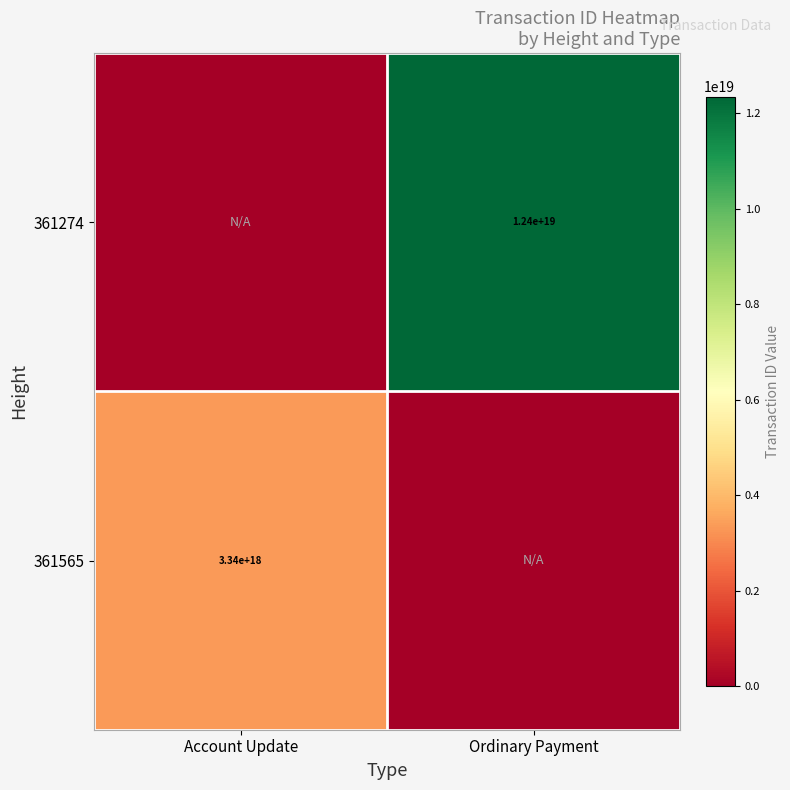

What is the total value across all series at Ordinary Payment?

12351024926454380544